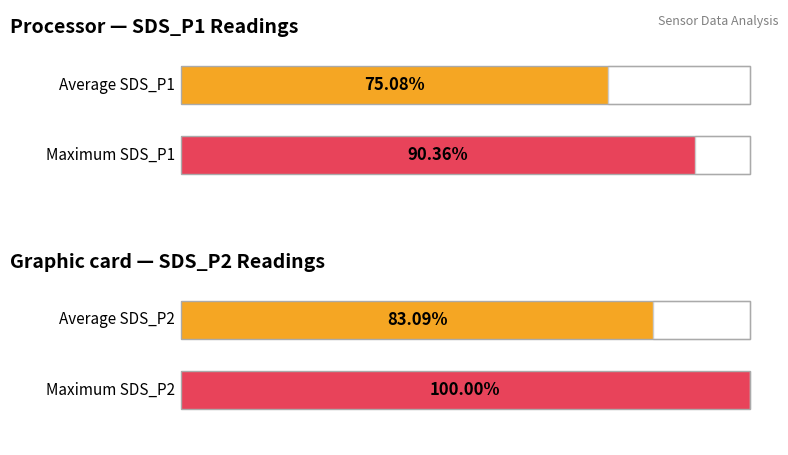

True or false: Maximum utilization has a value of 0.9 at 00:23.

False